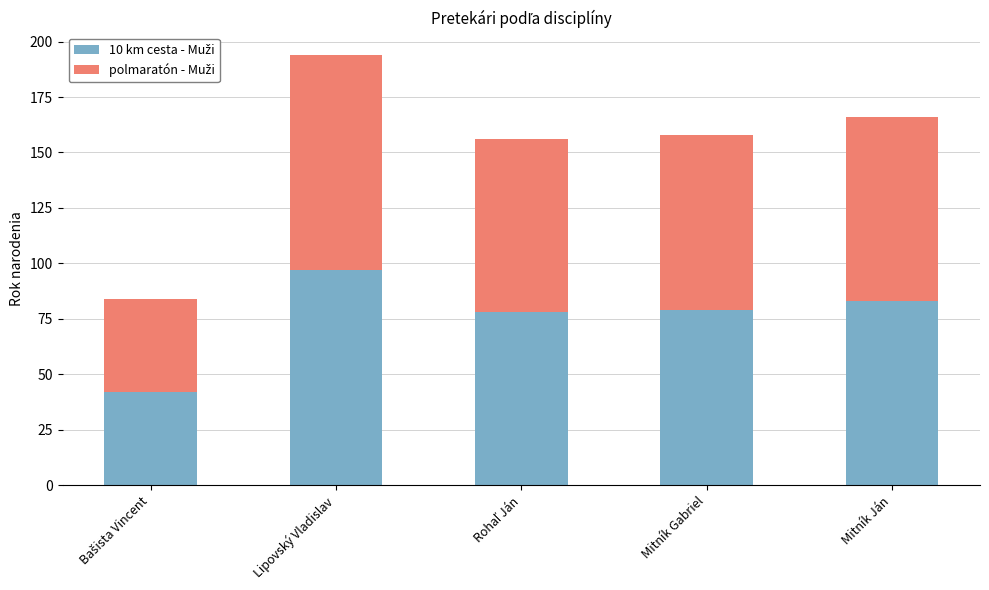

At which category is the sum across all series the highest?

Lipovský Vladislav